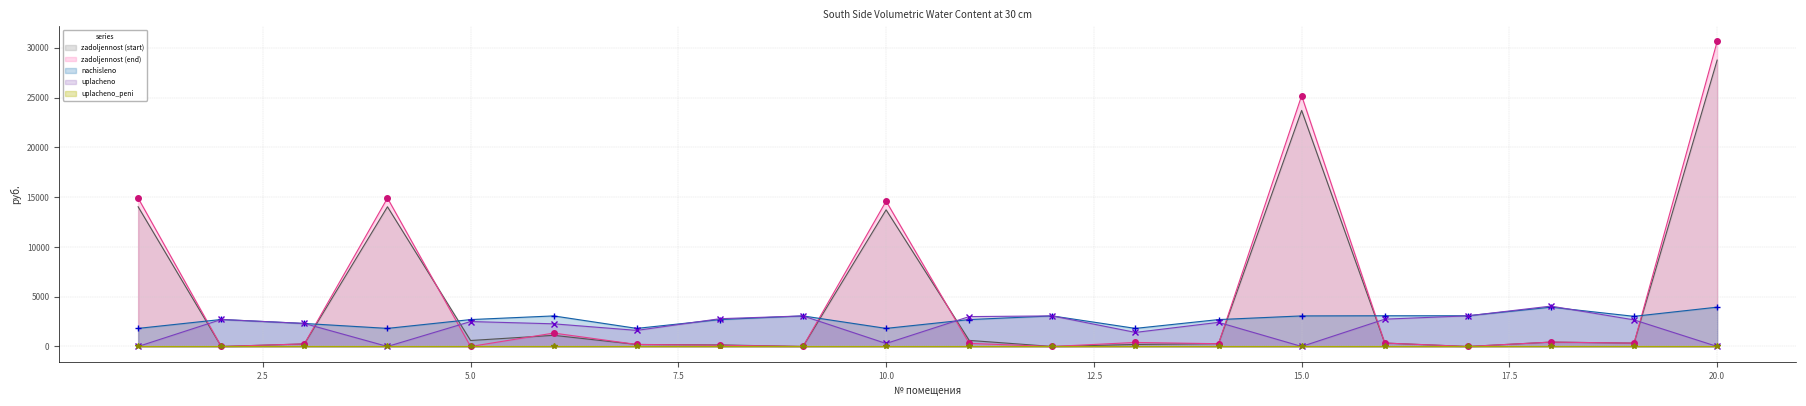

What are all the series names shown in the legend?

zadoljennost (start), zadoljennost (end), nachisleno, uplacheno, uplacheno_peni